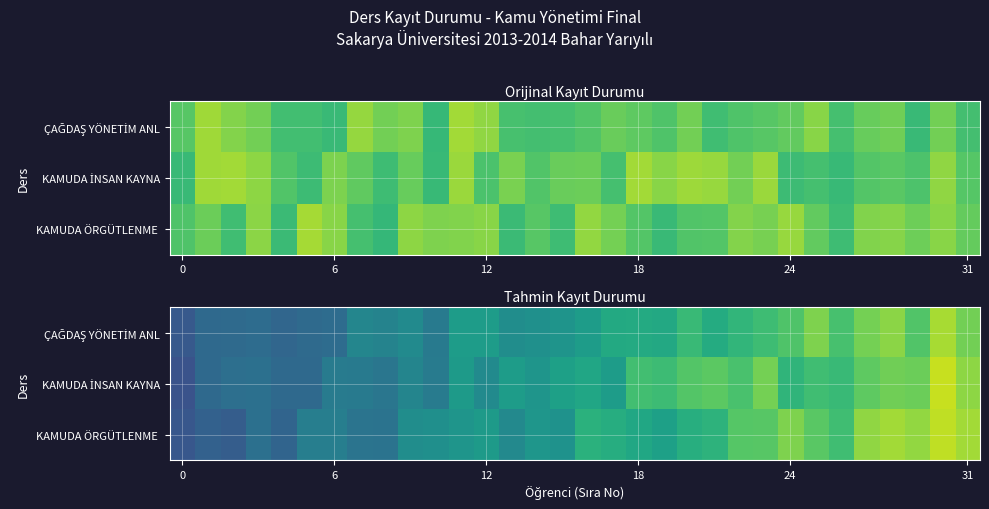

What is the total value across all series at 20?

4.1